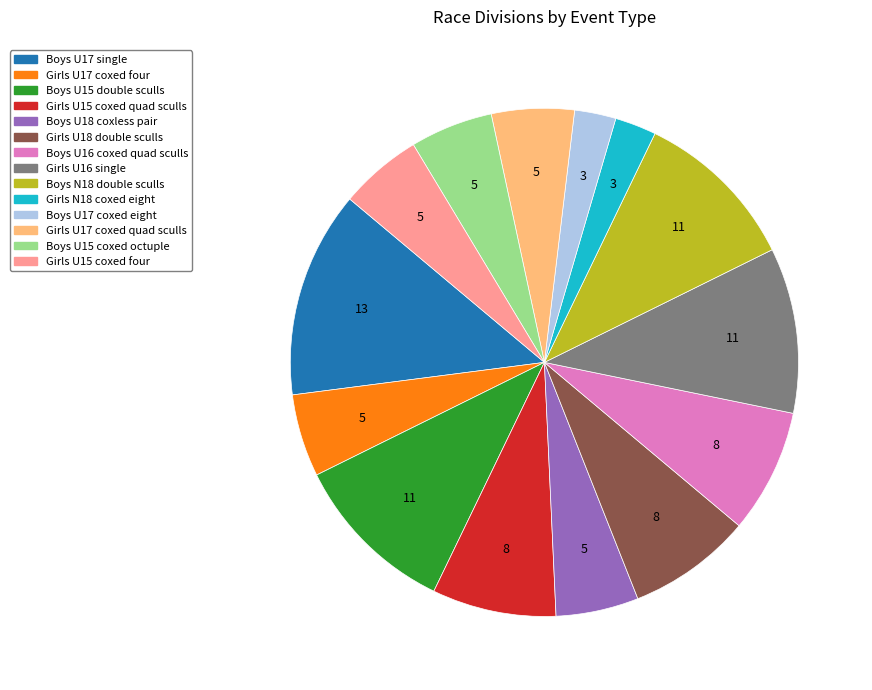

Does Girls U16 single account for over 50% of the chart?

No